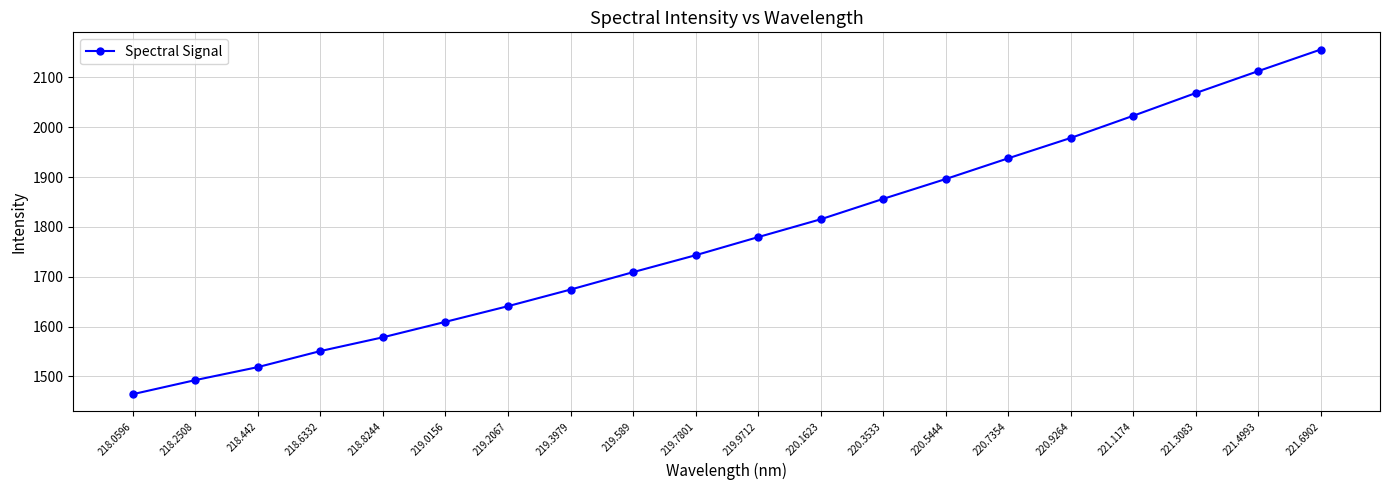

Approximately how many times larger is the value at 219.589 compared to 218.0596?

1.2